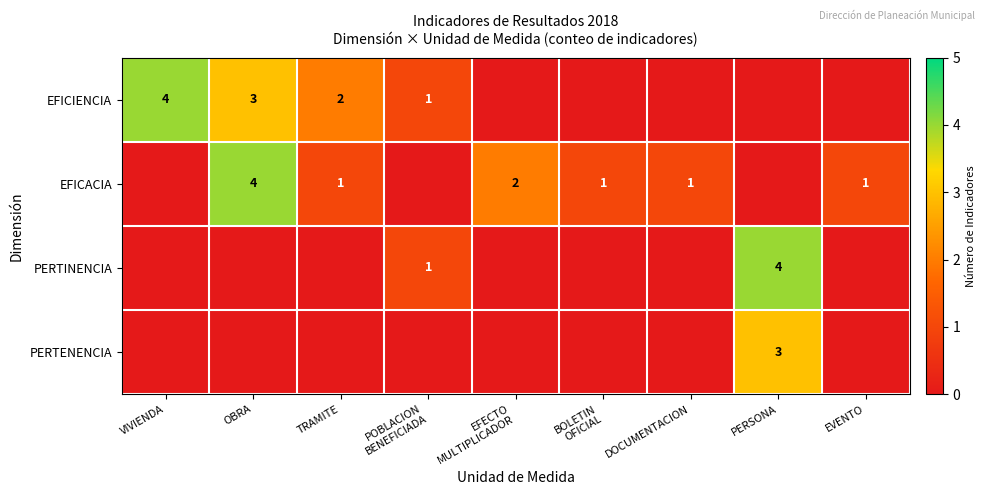

Between PERSONA and EVENTO, which series saw the biggest shift?

PERTINENCIA